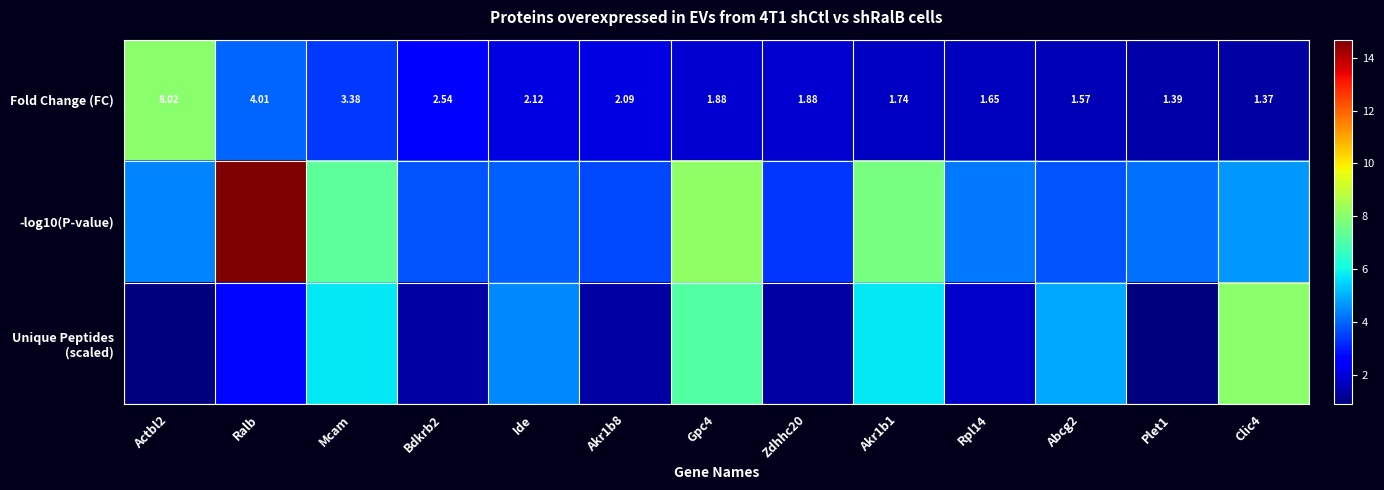

At which label is Fold Change (FC) closest to 4?

Ralb